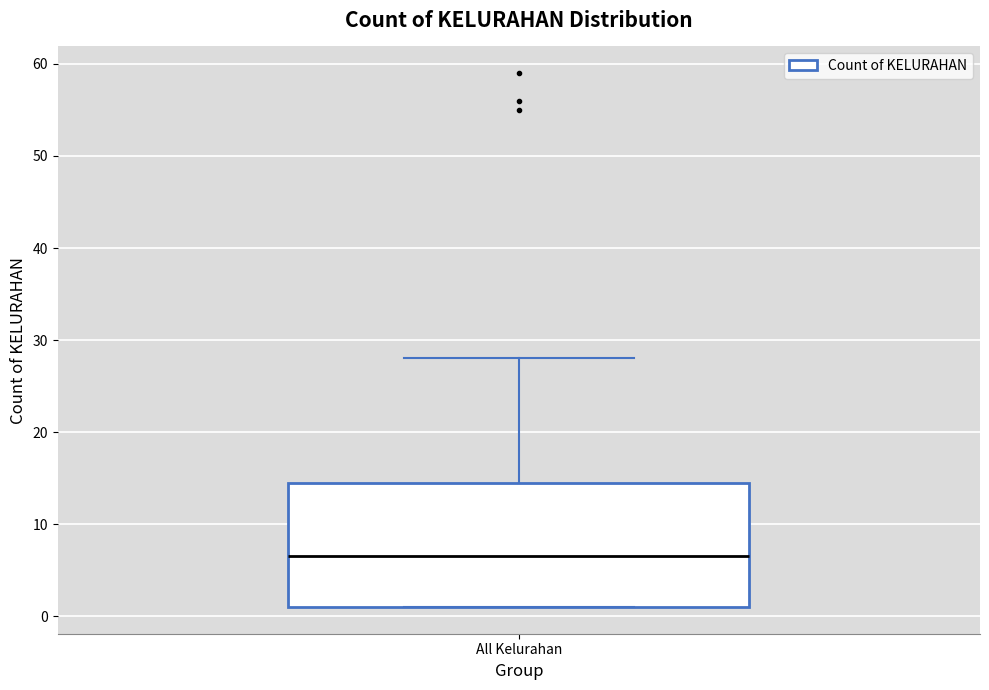

Transcribe this box plot: give where the median line is, the range the box spans, and where the two whiskers end, as read against the y-axis. The values are not printed on the chart, so give them approximately, as read against the axis.

median 7, box 1 to 15, whiskers 1 to 28